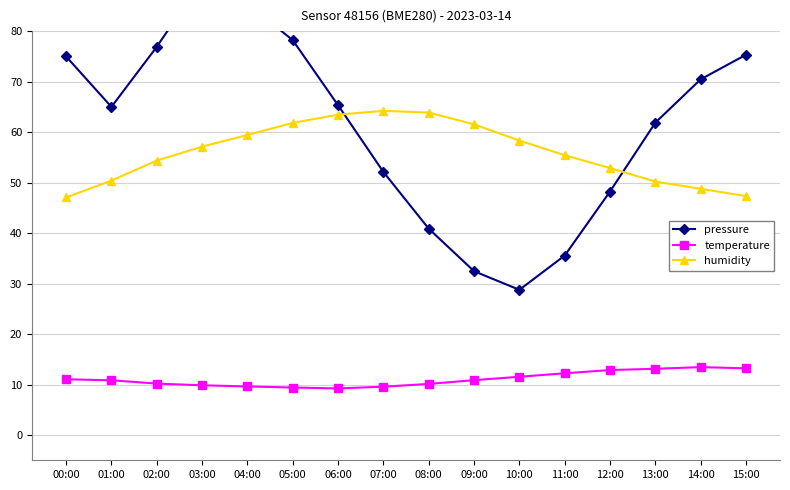

Reading left to right, extract all data points from this chart.

pressure: 75.0	65.0	76.9	90.1	85.4	78.2	65.3	52.1	40.9	32.4	28.8	35.5	48.2	61.9	70.4	75.3
temperature: 11.0	10.8	10.2	9.8	9.6	9.4	9.2	9.6	10.1	10.9	11.5	12.2	12.9	13.1	13.4	13.2
humidity: 47.0	50.4	54.4	57.1	59.4	61.8	63.5	64.2	63.9	61.5	58.3	55.4	52.9	50.2	48.8	47.3